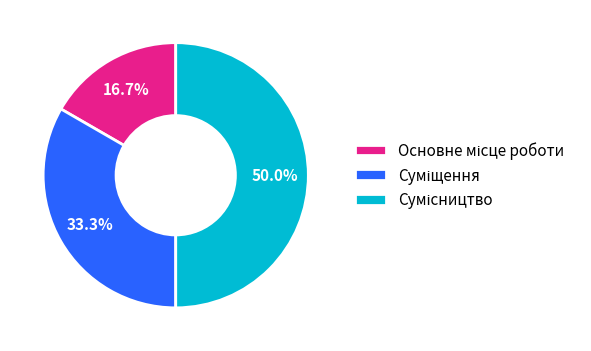

How many slices are in this pie chart?

3